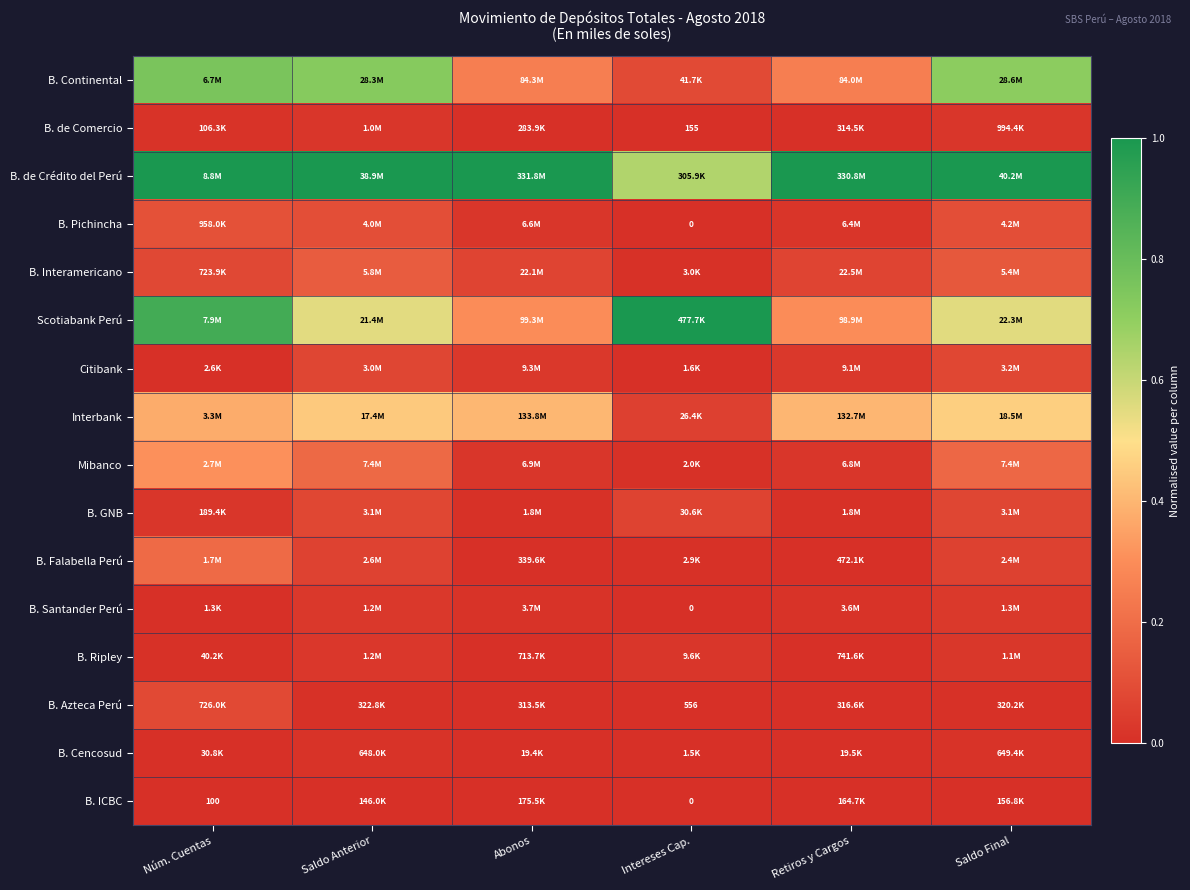

What value does the B. Pichincha series have at Saldo Anterior?

0.1